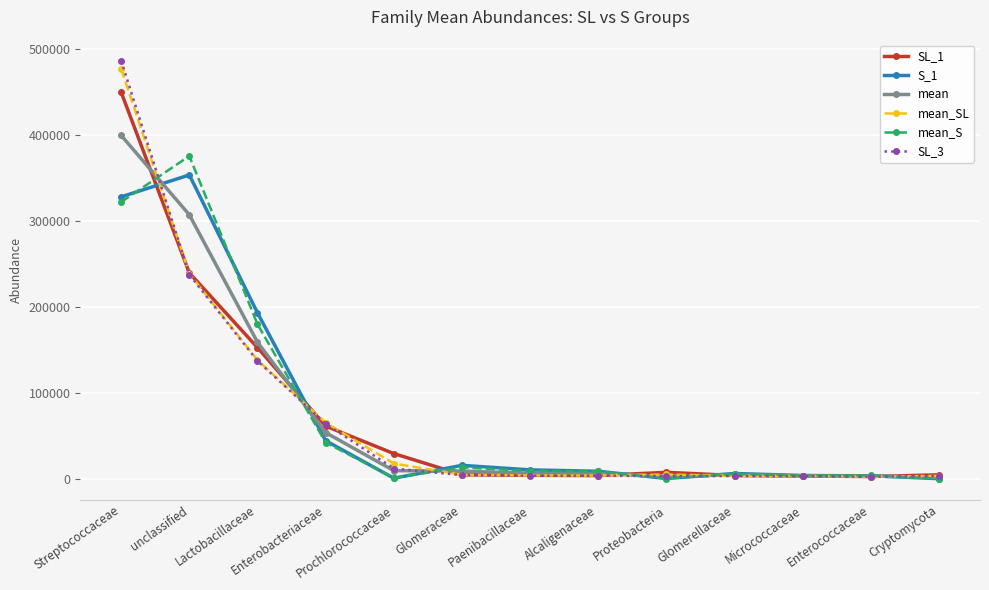

Which category has the highest value across all series?

Streptococcaceae